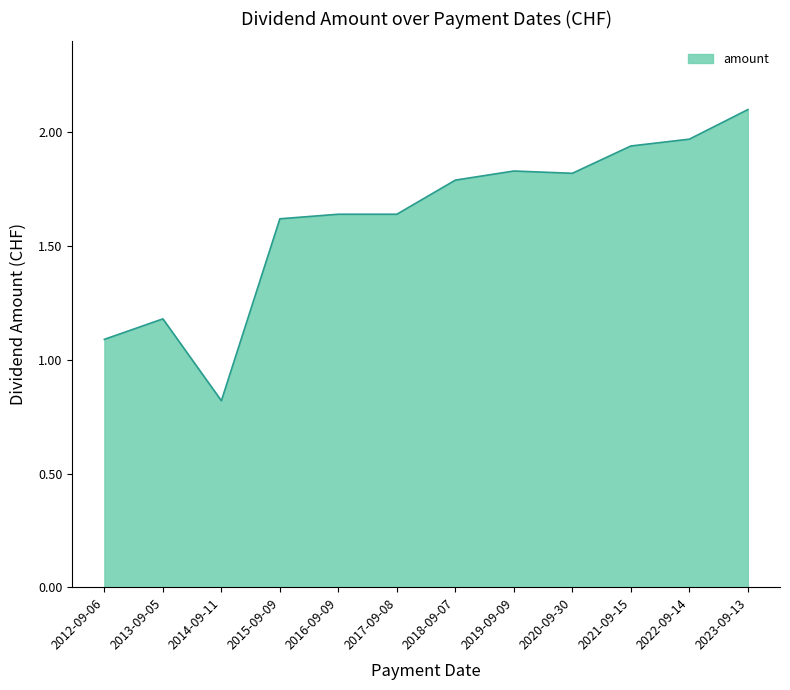

Read the value at 2014-09-11.

0.8